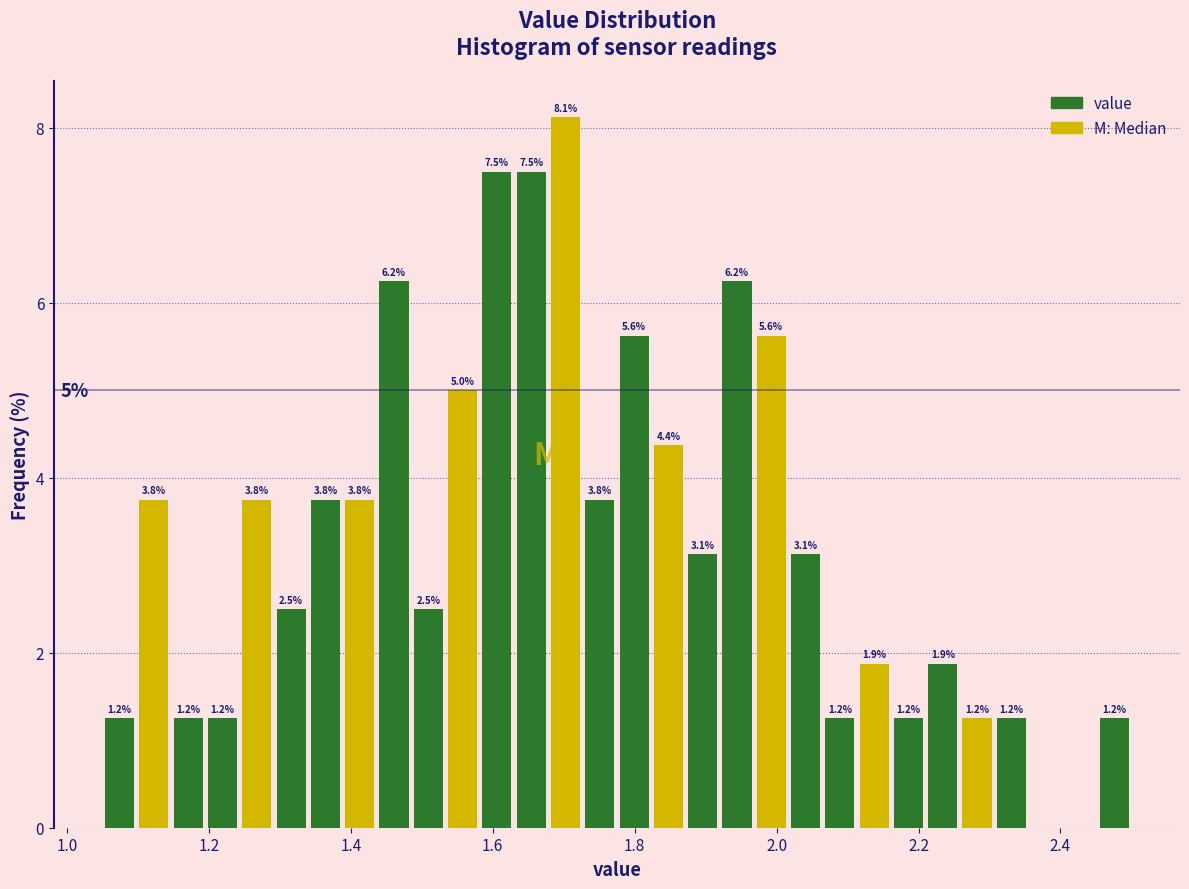

Around what value on the x-axis is the tallest bar? Give the approximate position of its centre, as read against the axis.

1.70